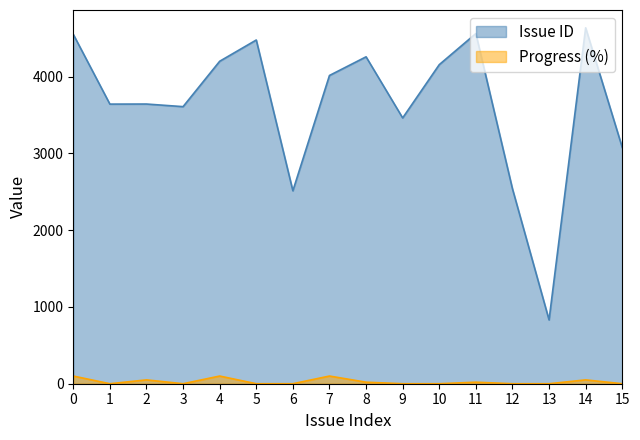

The Progress (%) series shows 0 at 10. True or false?

True